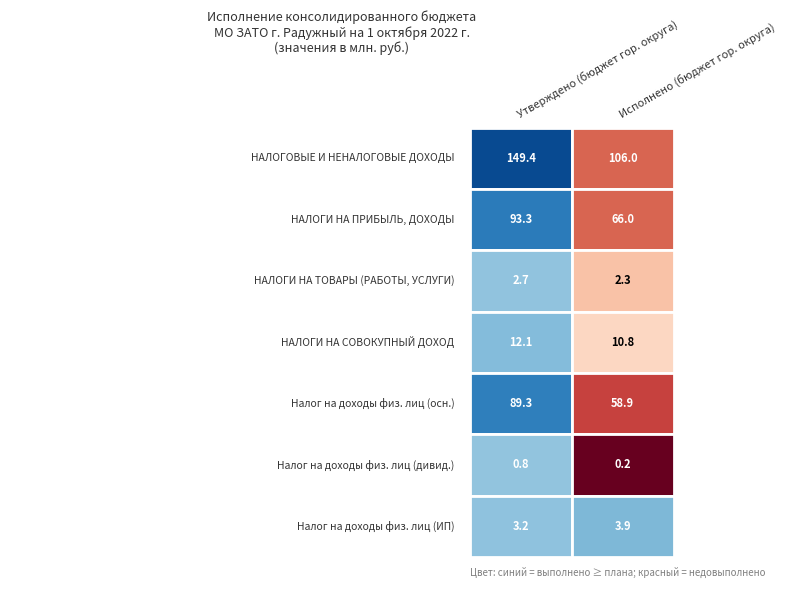

Which series has the largest total across all categories?

НАЛОГОВЫЕ И НЕНАЛОГОВЫЕ ДОХОДЫ